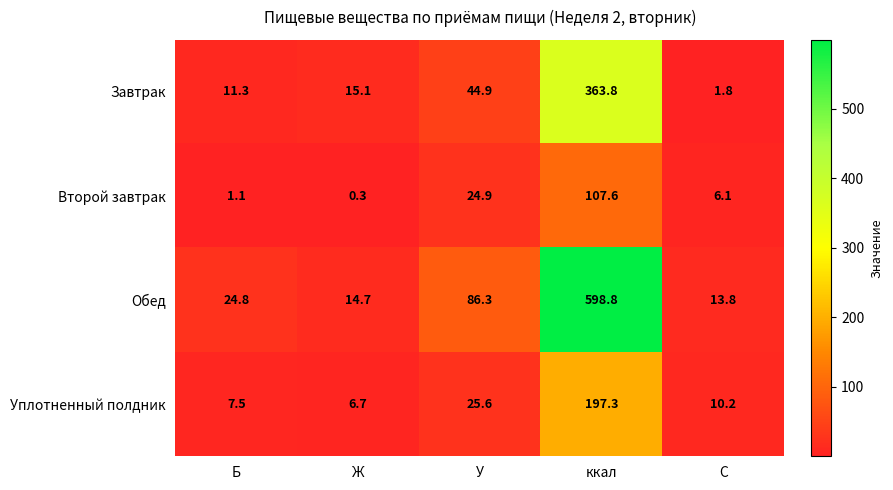

Which series has the largest total across all categories?

Обед